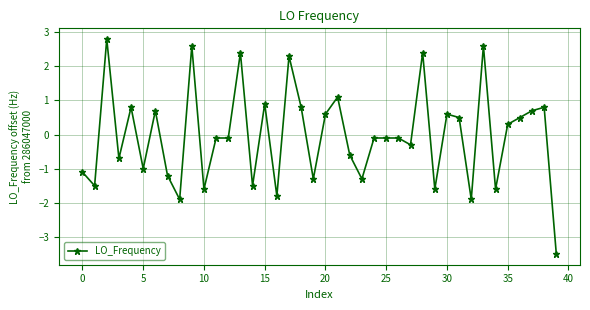

How many lines are shown in the chart?

1